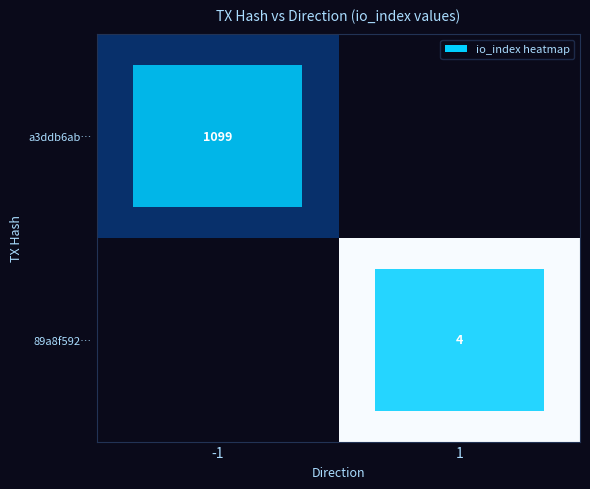

Is the value of a3ddb6ab… at -1 greater than the value of 89a8f592… at 1?

Yes